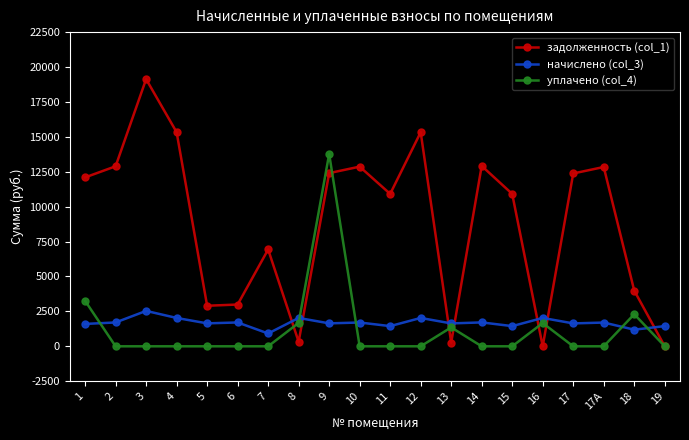

How many lines are shown in the chart?

3